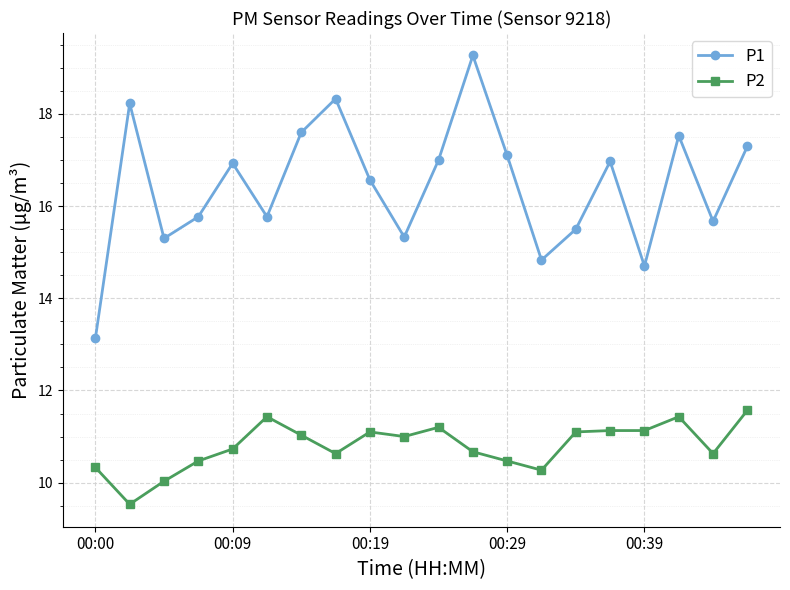

What are all the series names shown in the legend?

P1, P2